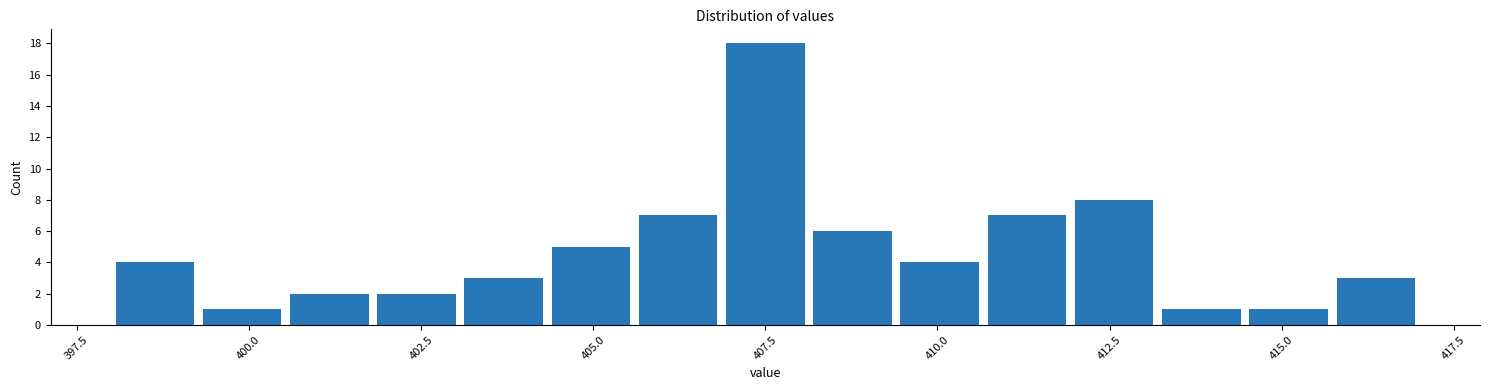

Read against the x-axis, roughly where is the centre of the tallest bar?

407.5